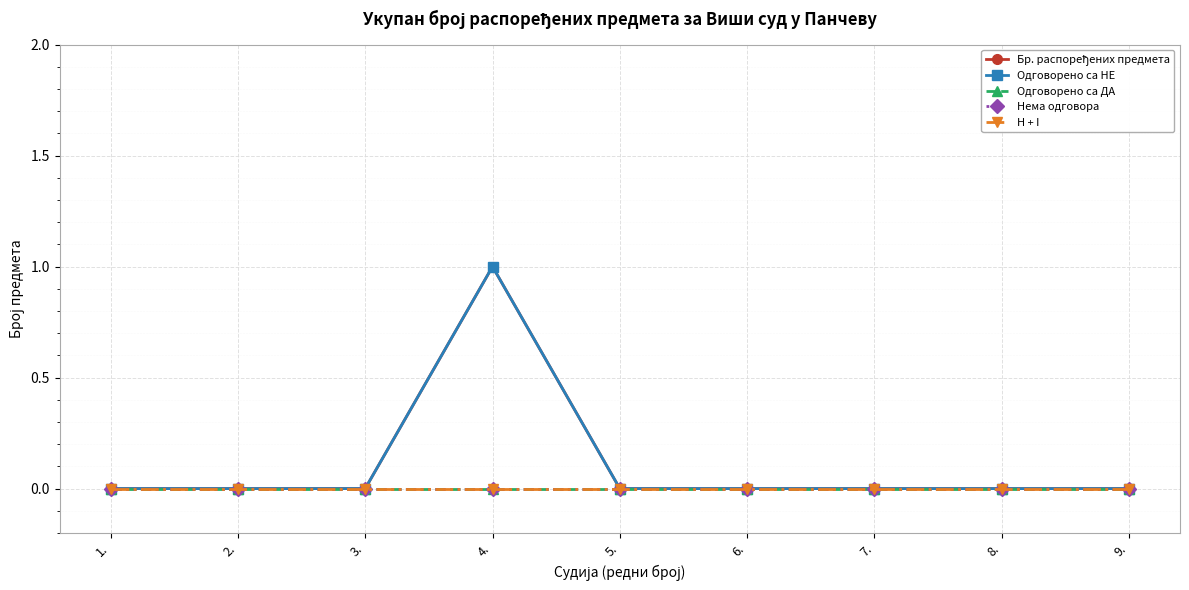

At which category does the chart reach its minimum across all series?

1.